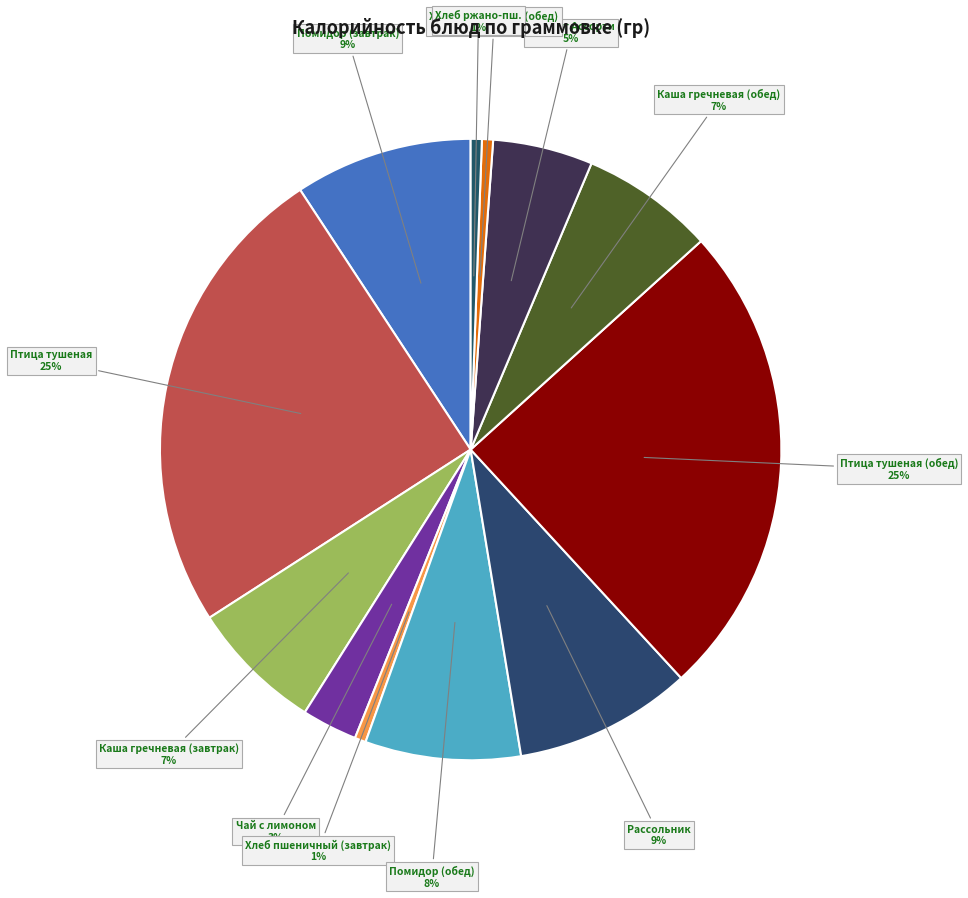

How many segments does this pie chart have?

12